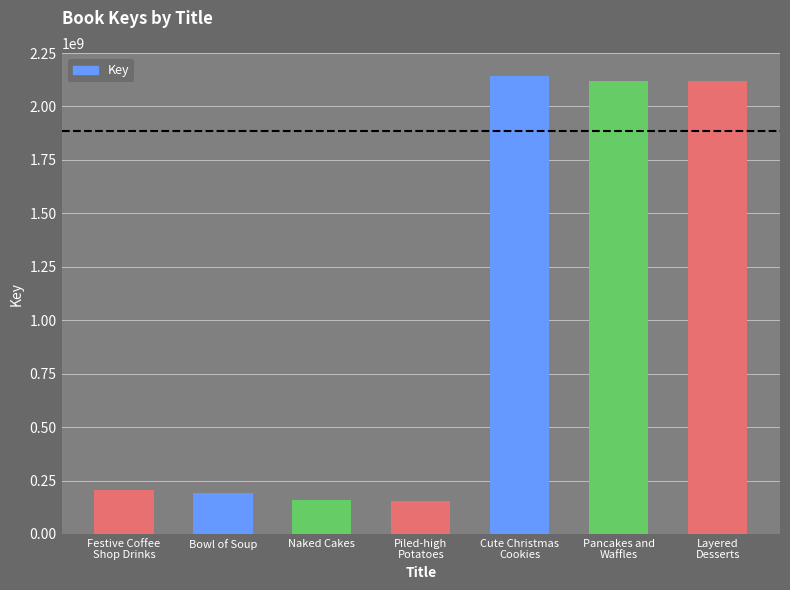

What is the sum of the values at Piled-high
Potatoes and Festive Coffee
Shop Drinks?

359923414